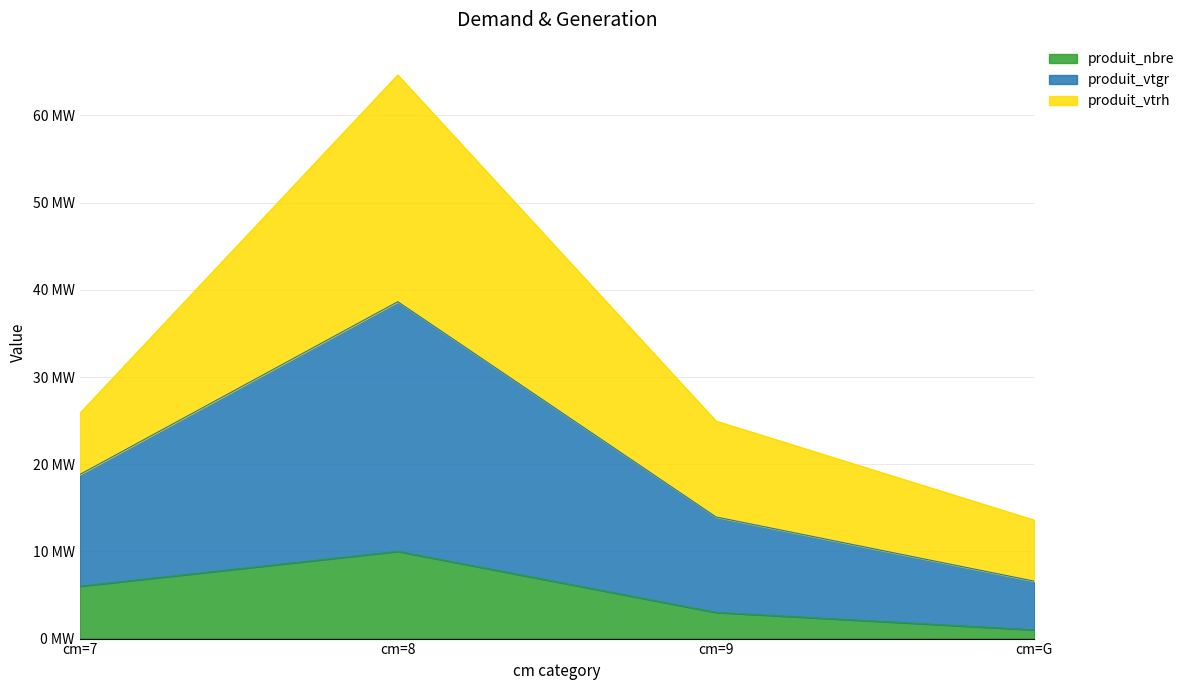

Is it true that produit_vtgr equals 38.6 at cm=8?

True